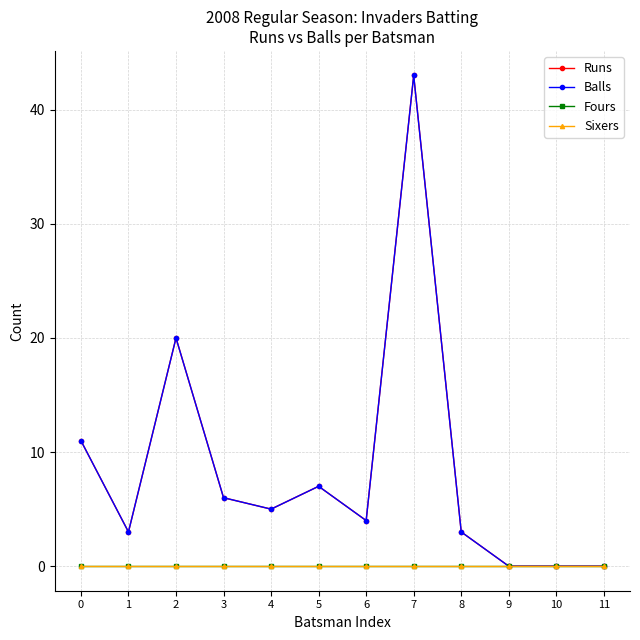

Does the chart display data point markers on the line(s)?

Yes